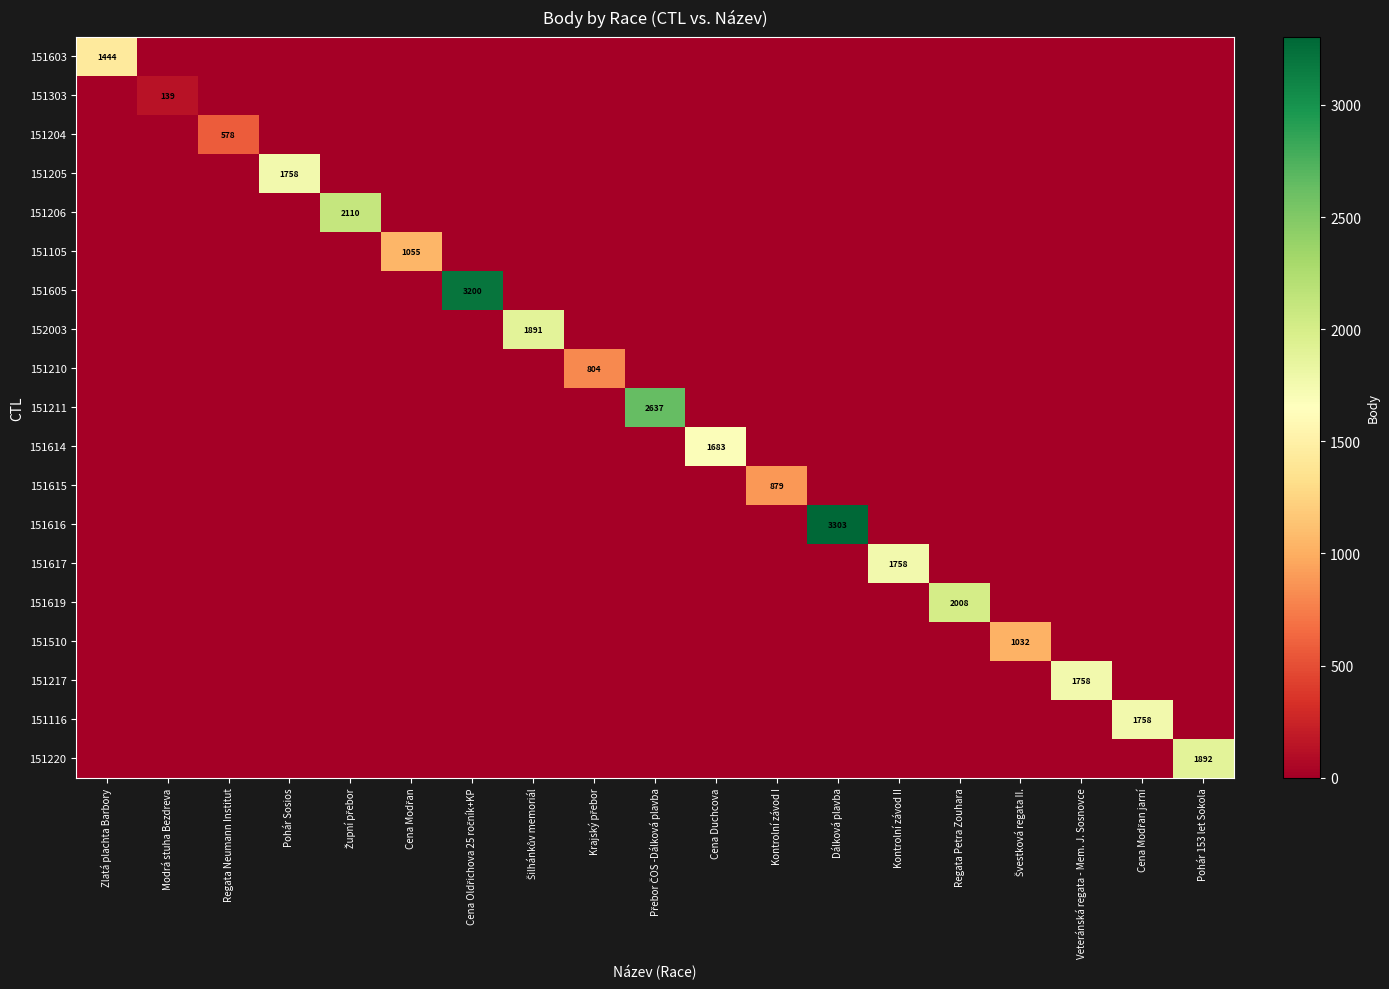

Which series changed the most between Cena Duchcova and Kontrolní závod I?

151614